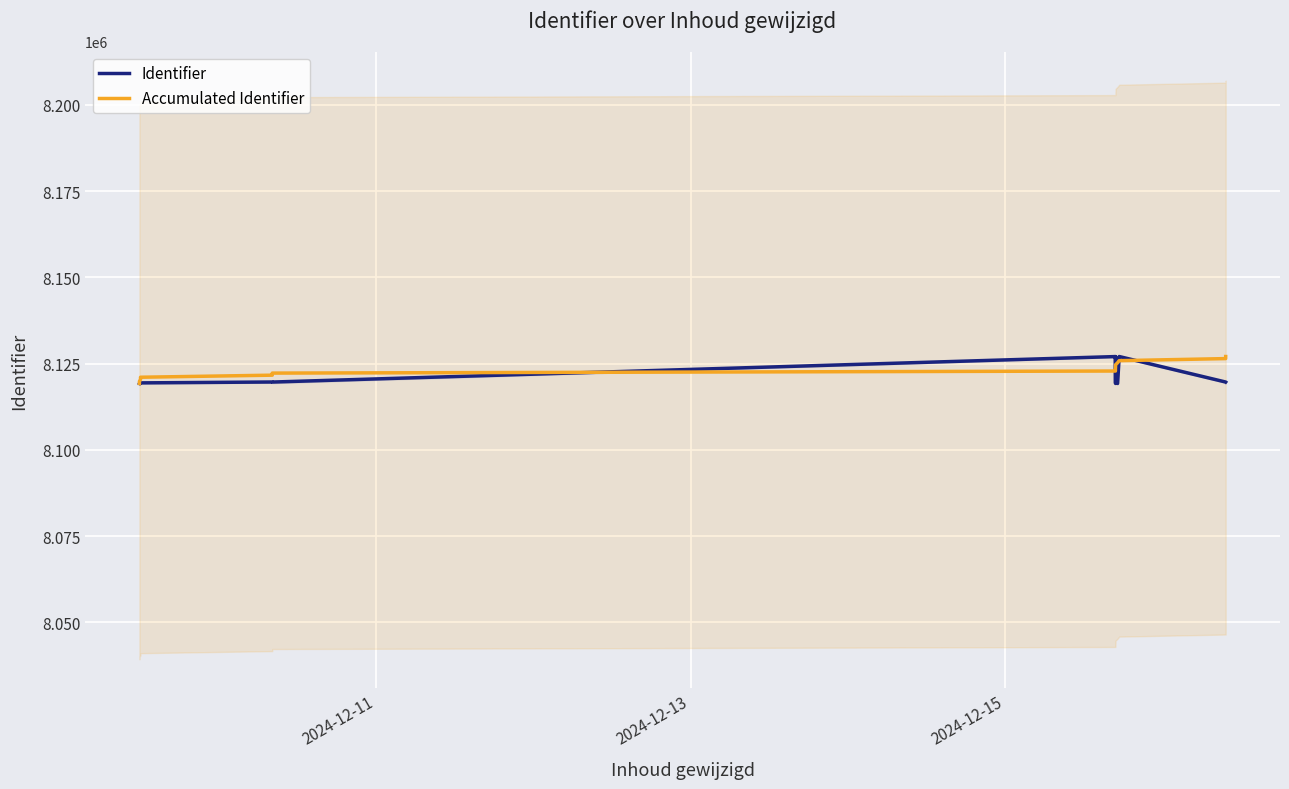

What is the average value of the Accumulated Identifier series?

8123128.5